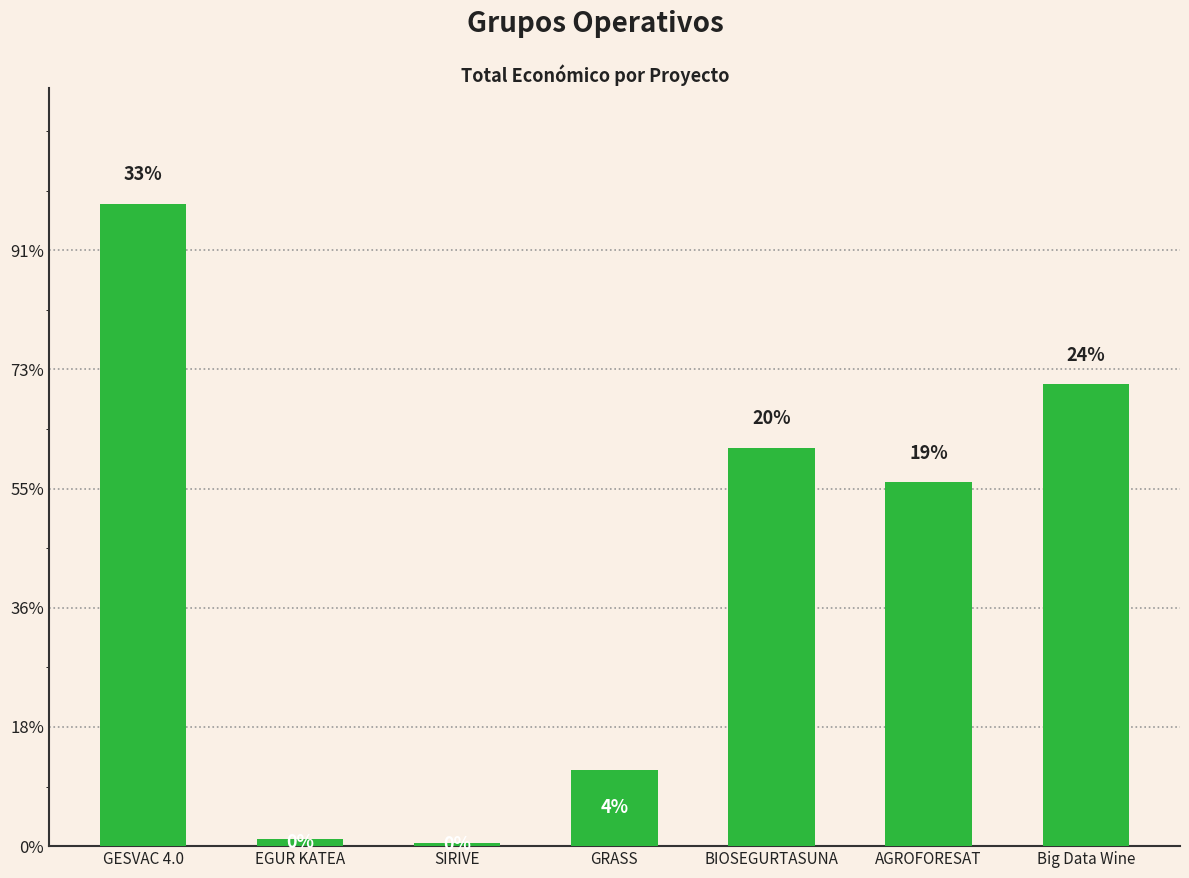

What is the label of the 2nd bar from the left?

EGUR KATEA